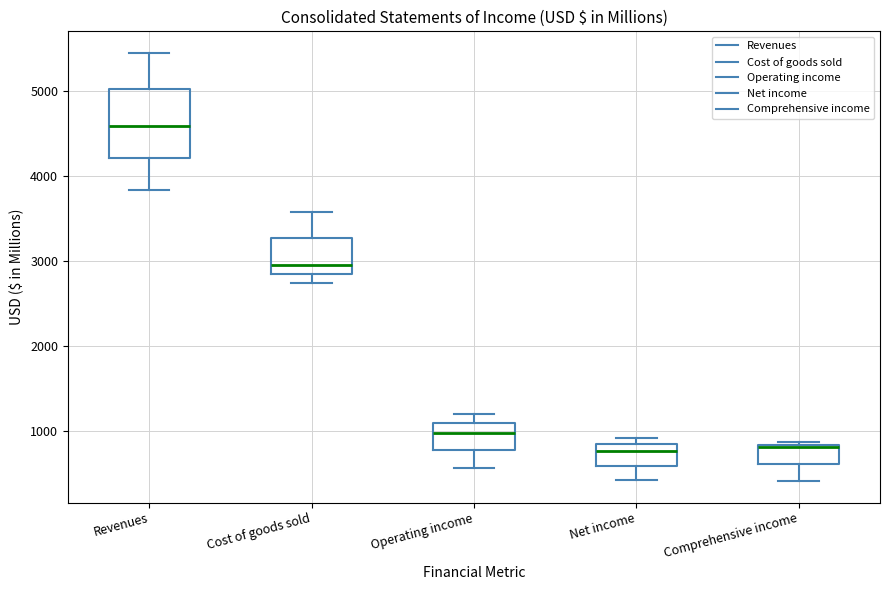

Reading left to right, read every box against the y-axis: the position of its median line, the range the box covers, and the ends of its whiskers. The values are not printed on the chart, so give them approximately, as read against the axis.

Revenues: median 4600, box 4200 to 5000, whiskers 3800 to 5400
Cost of goods sold: median 3000, box 2800 to 3300, whiskers 2700 to 3600
Operating income: median 1000, box 800 to 1100, whiskers 600 to 1200
Net income: median 800 (just below the box's upper edge), box 600 to 800, whiskers 400 to 900
Comprehensive income: median 800, box 600 to 800, whiskers 400 to 900